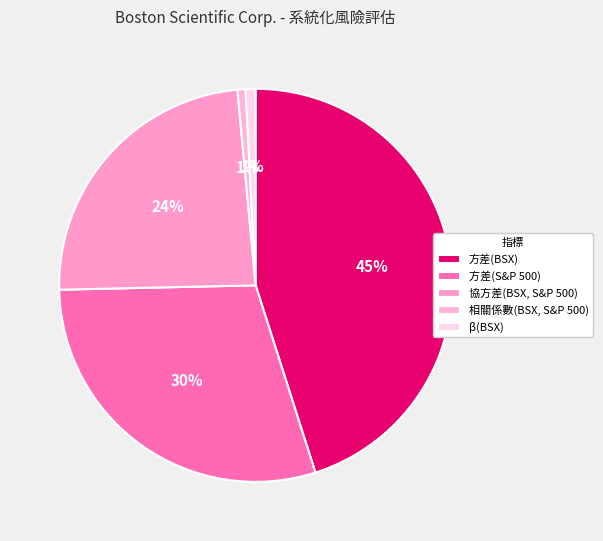

Approximately how many times larger is the value at 協方差(BSX, S&P 500) compared to 方差(BSX)?

0.5